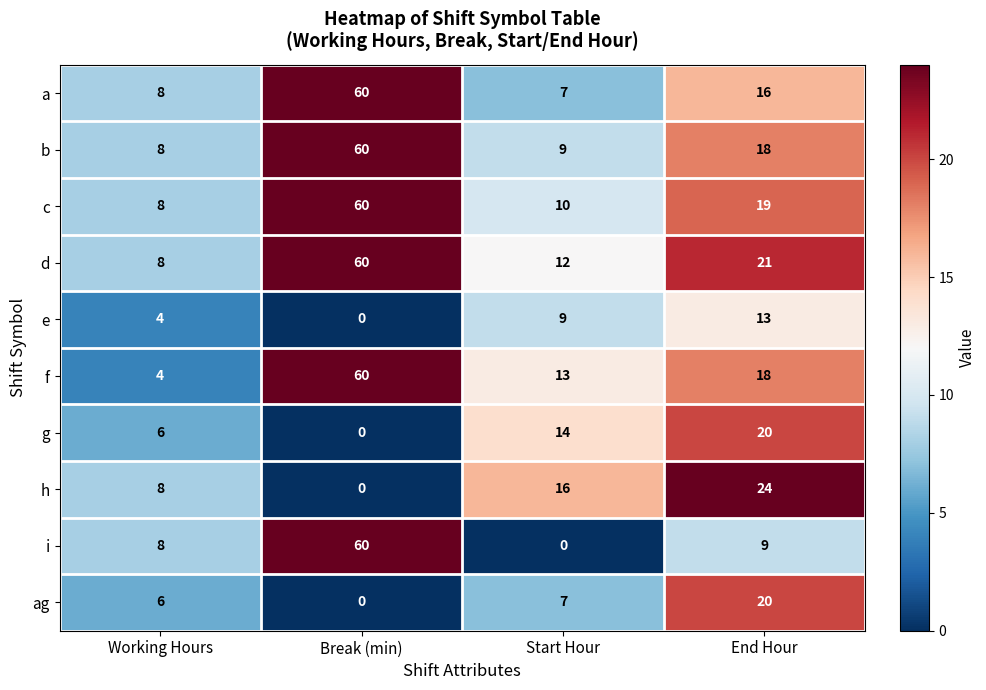

What is the difference between the maximum and minimum values in the c series?

52